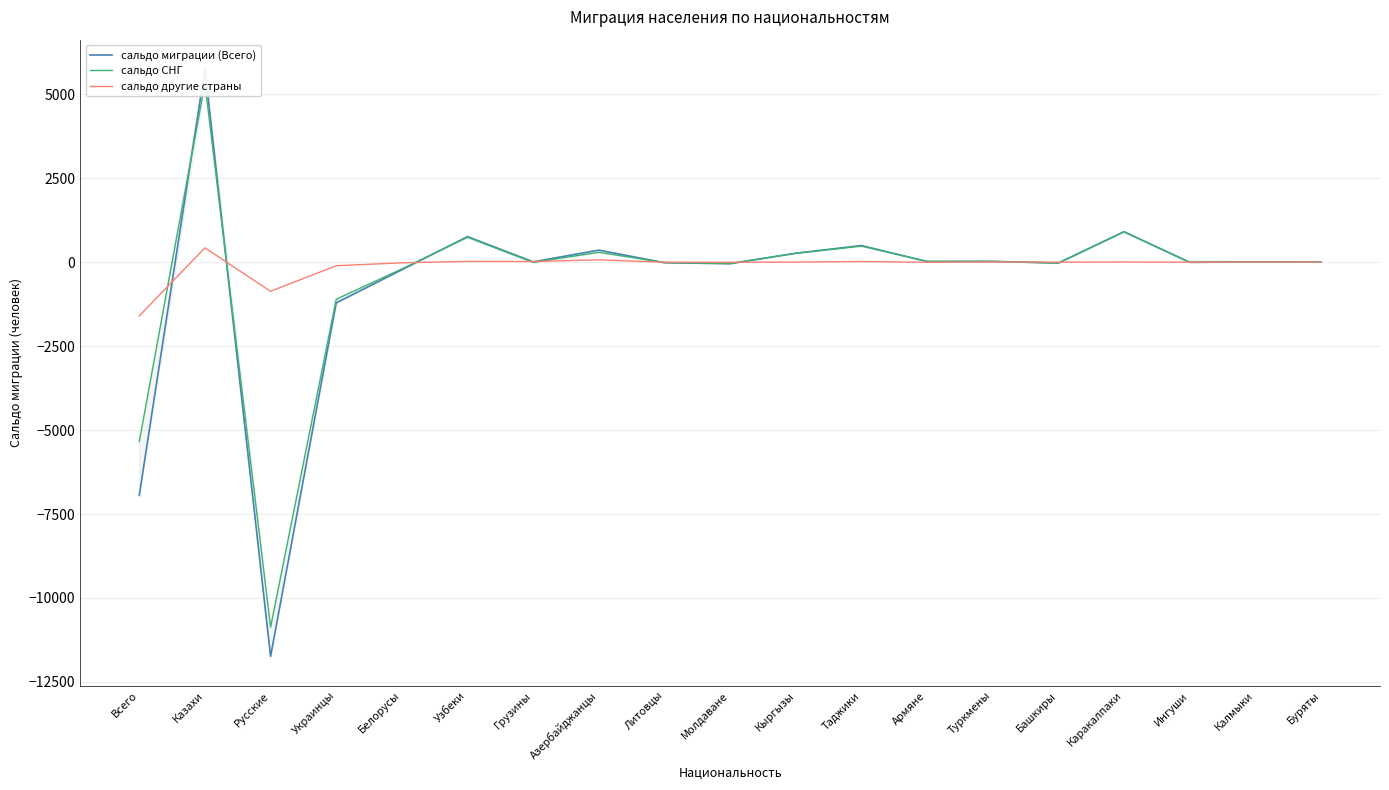

What is the greatest value displayed?

5746